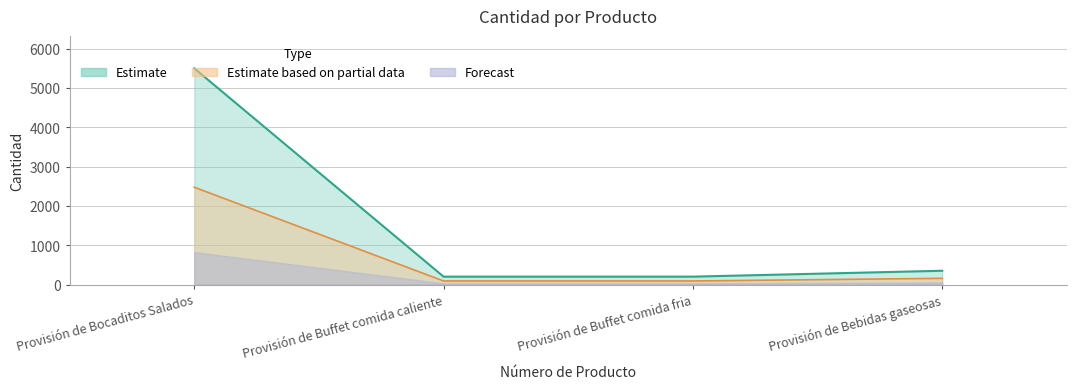

What is the smallest value displayed?

200